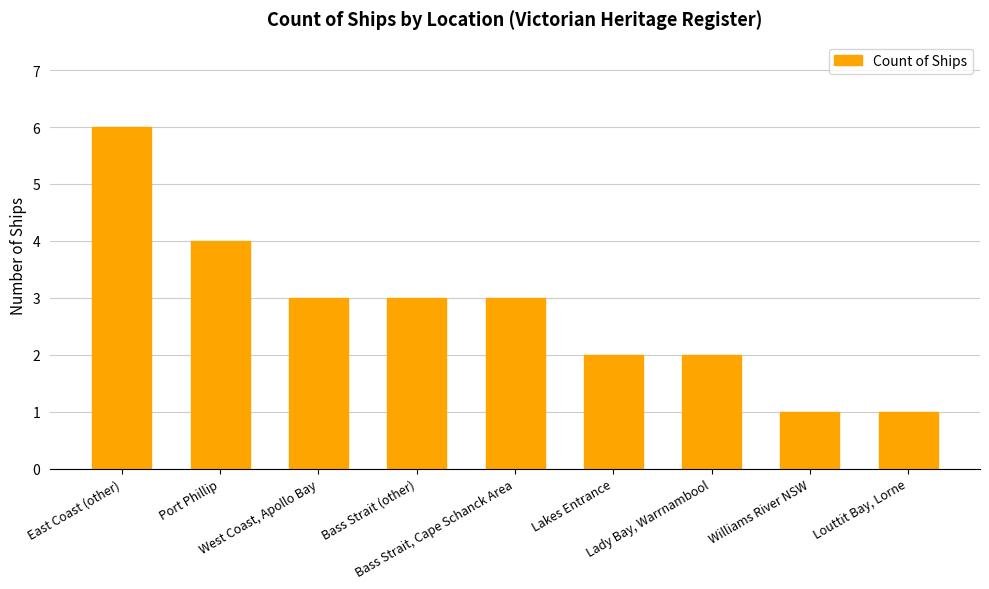

The chart shows a value of 1 at Lady Bay, Warrnambool. True or false?

False